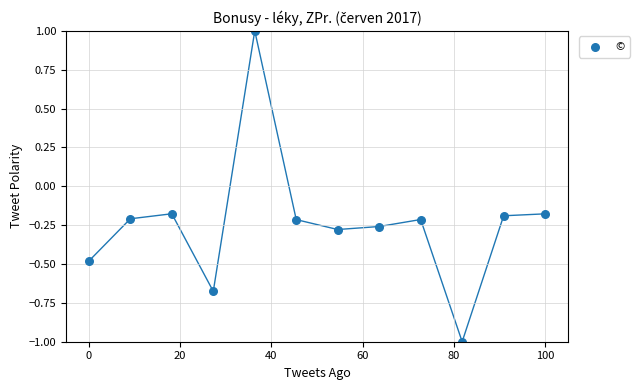

What is the range of X values (max minus min)?

100.0